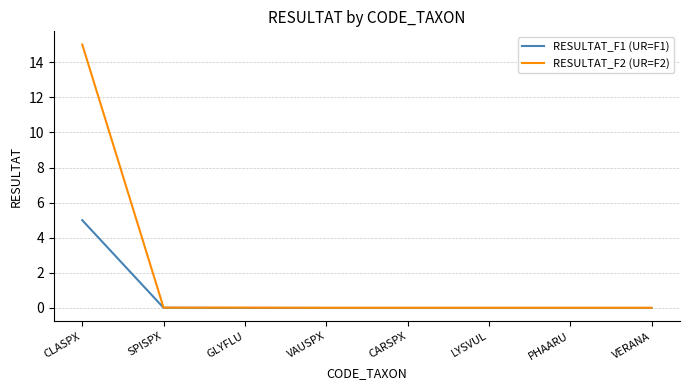

What is the average value of the RESULTAT_F2 (UR=F2) series?

1.9